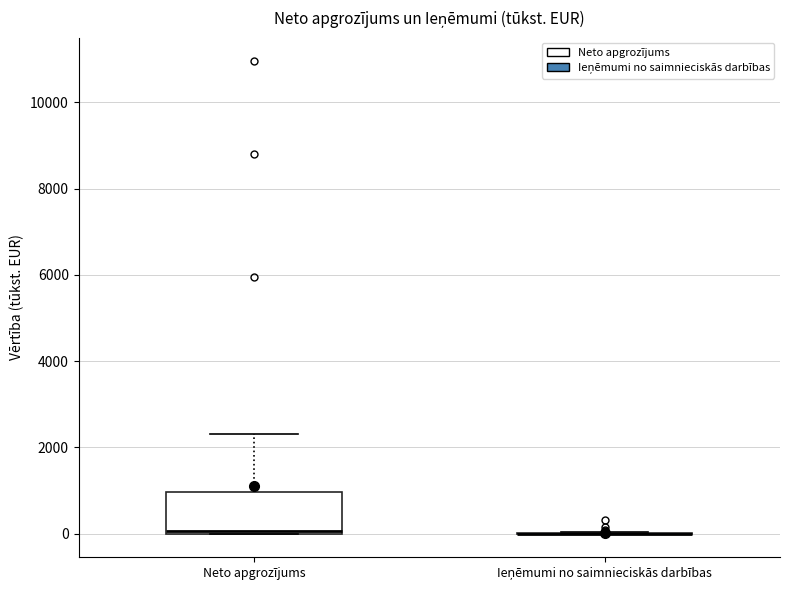

Which box is the tallest, from its lower edge to its upper edge?

Neto apgrozījums